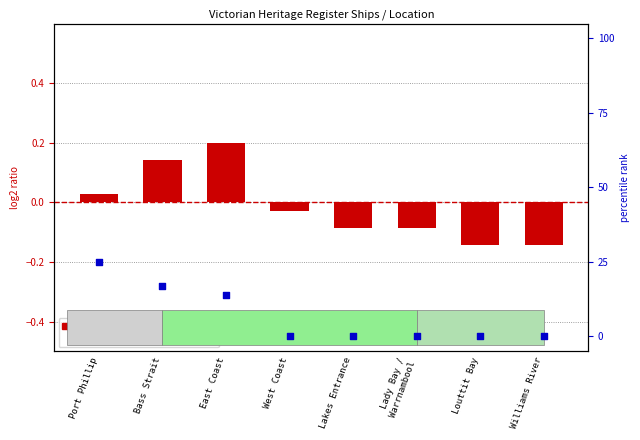

At how many categories does at least one series exceed 19?

1